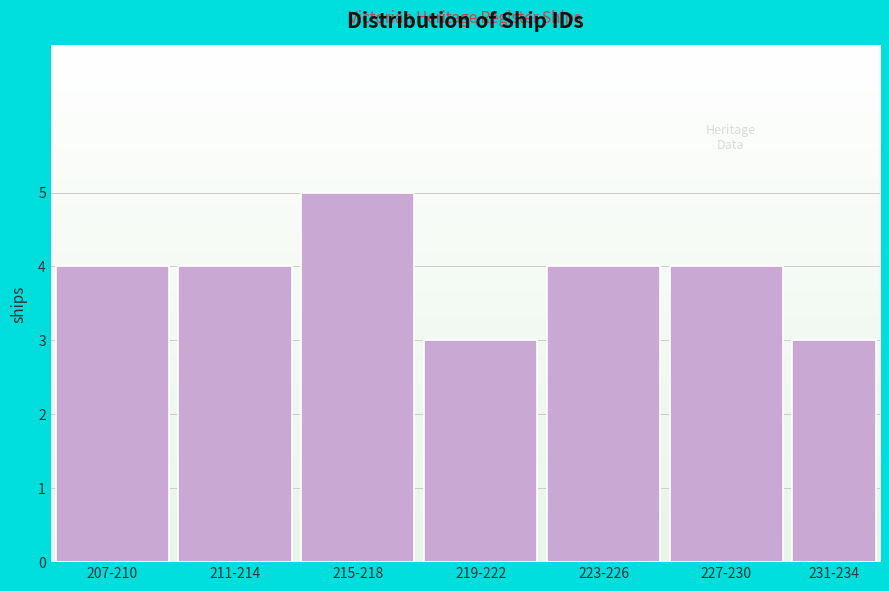

Reading right to left, what are all the values shown in this chart?

231-234=3	227-230=4	223-226=4	219-222=3	215-218=5	211-214=4	207-210=4